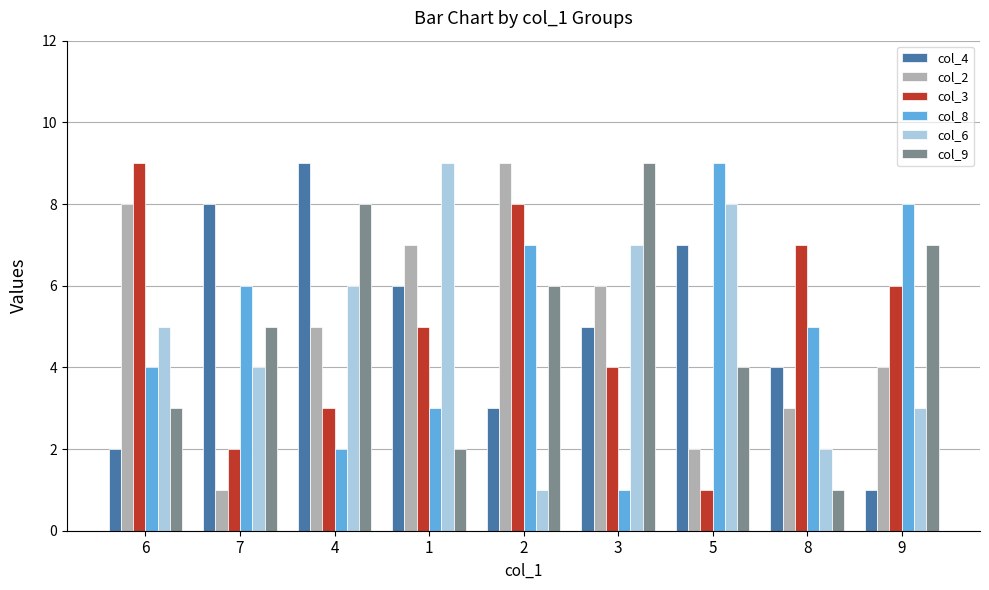

What is the total value across all series at 4?

33